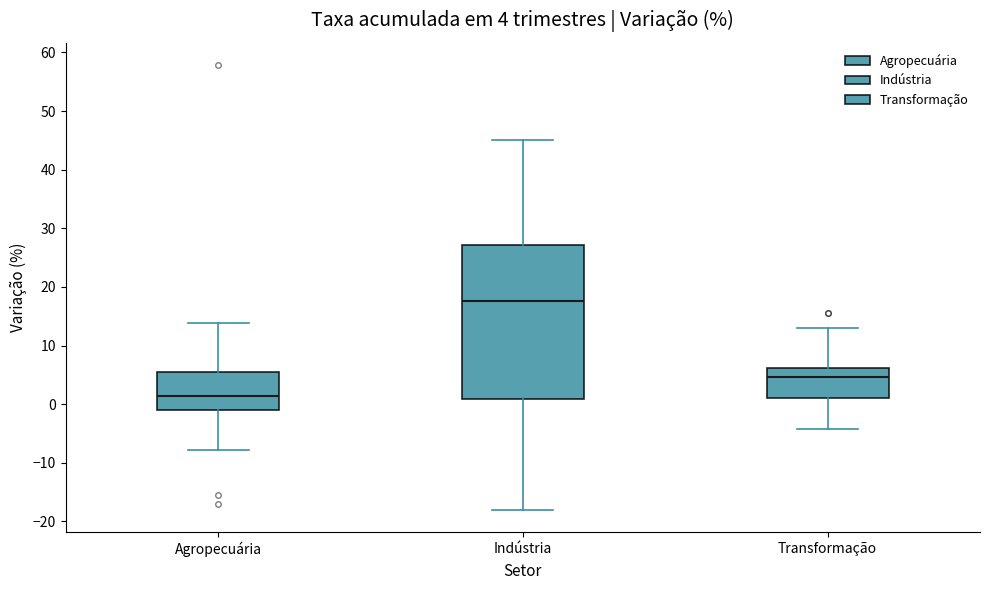

Which box is the tallest, from its lower edge to its upper edge?

Indústria